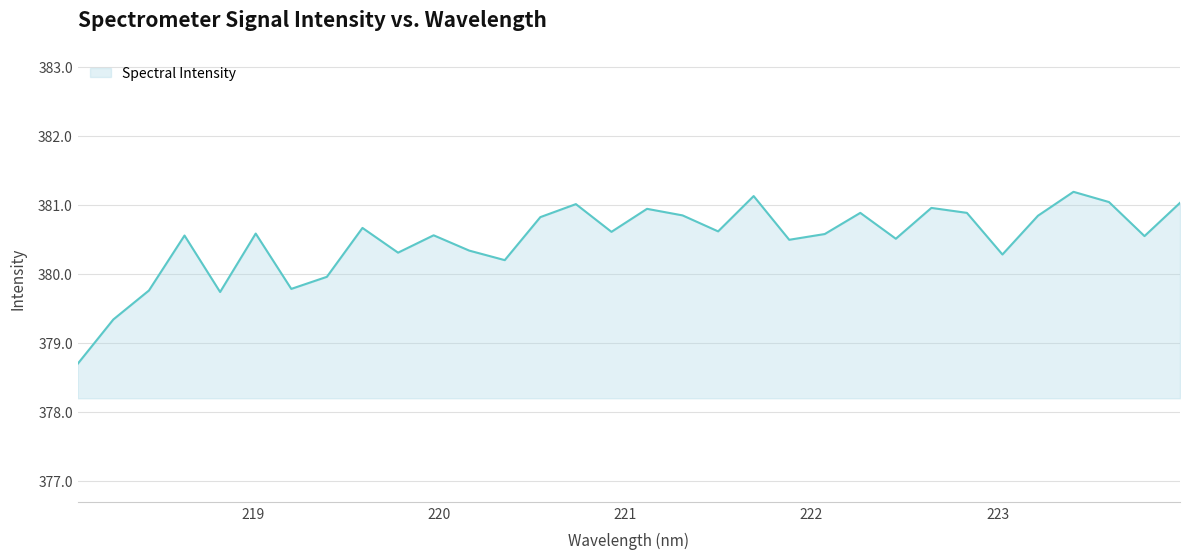

What is the average value?

380.5